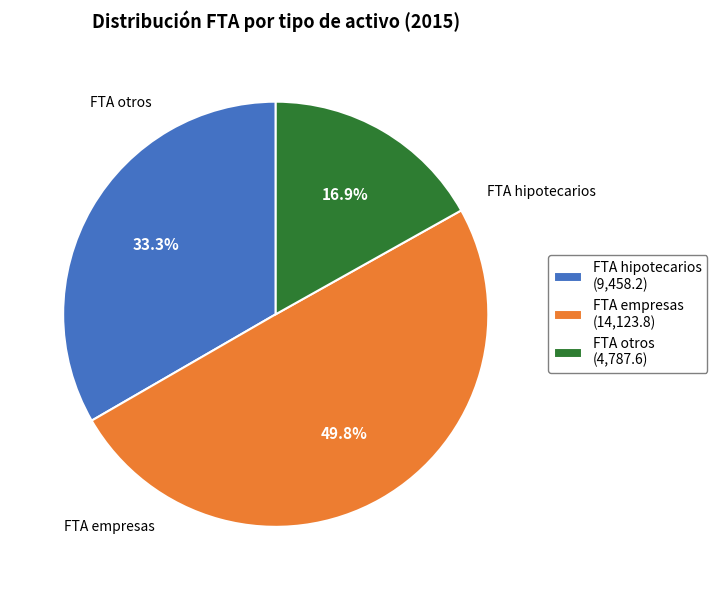

Which category has the smallest portion of the pie?

FTA otros